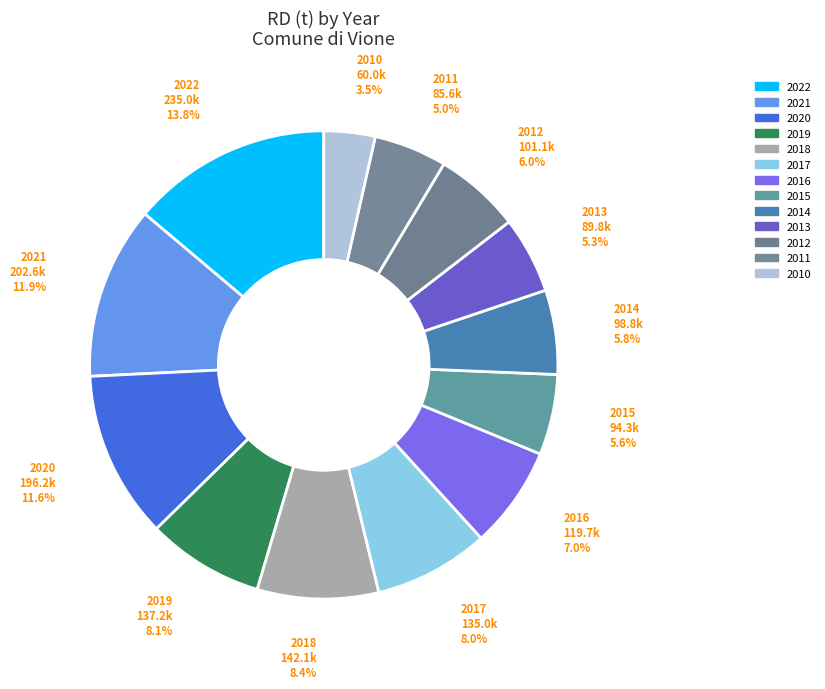

True or false: 2016 accounts for 7% of the total.

True